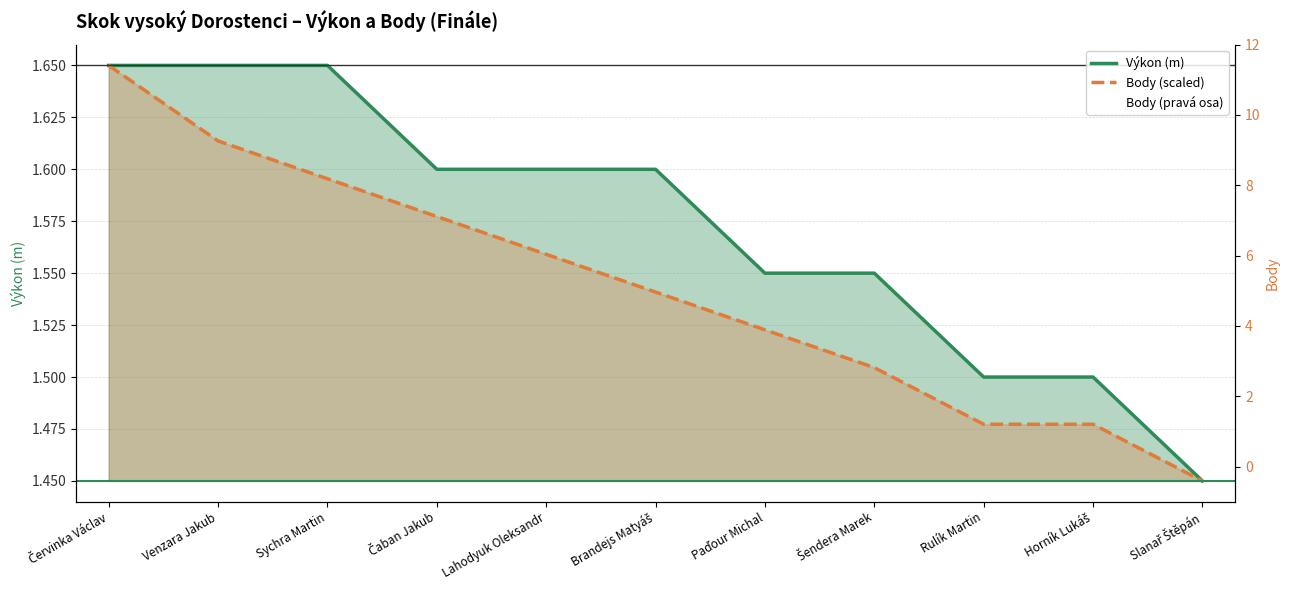

Between Horník Lukáš and Brandejs Matyáš, which is larger?

Brandejs Matyáš